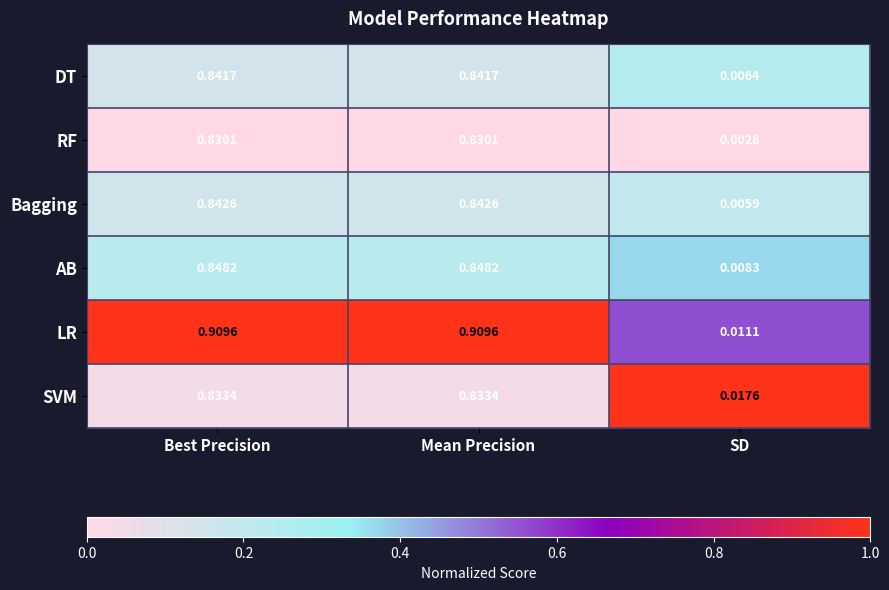

Which series has the largest range (max minus min)?

LR